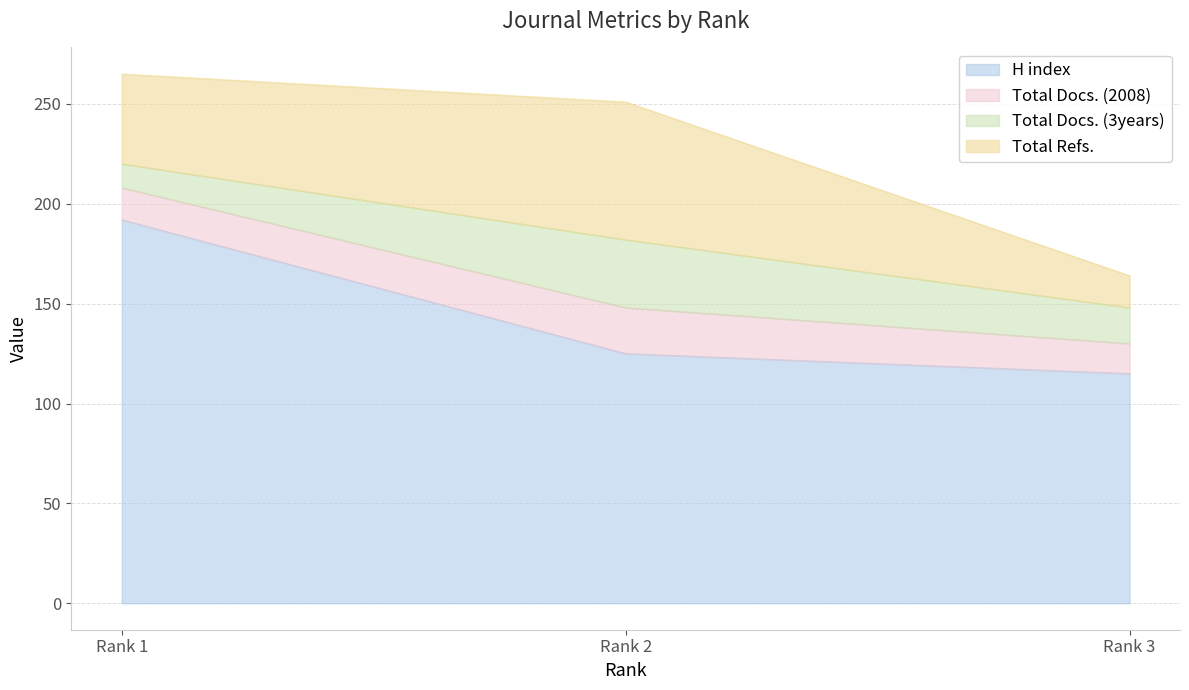

What are all the series names shown in the legend?

H index, Total Docs. (2008), Total Docs. (3years), Total Refs.